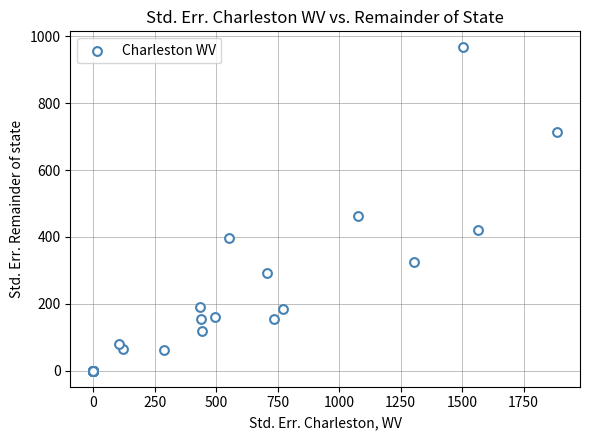

What Y value in the scatter plot is closest to 483?

462.0